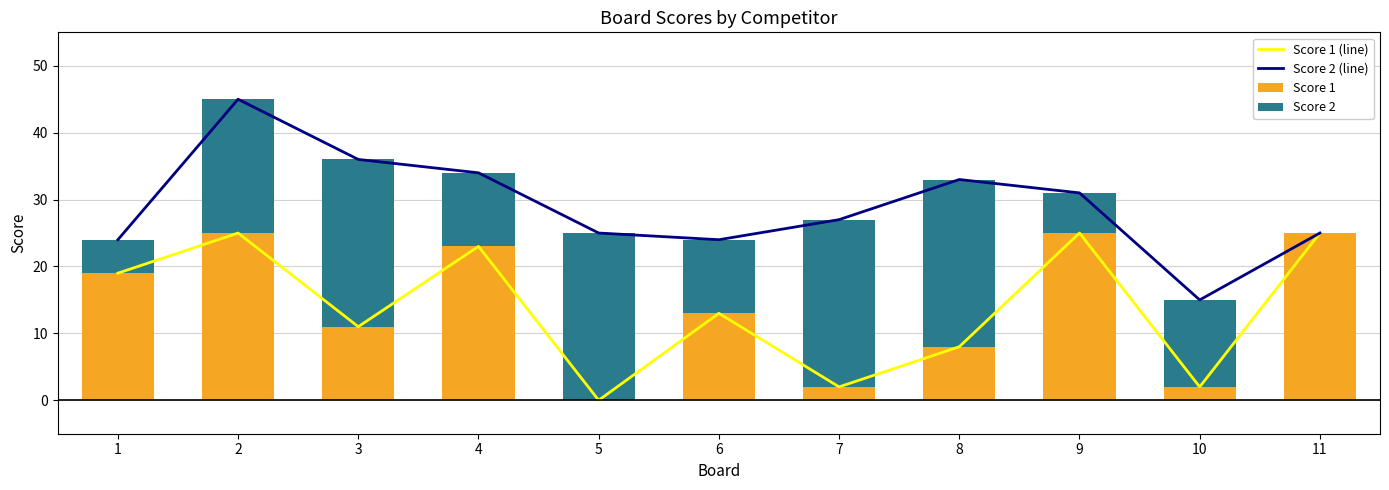

What is the greatest value displayed?

45